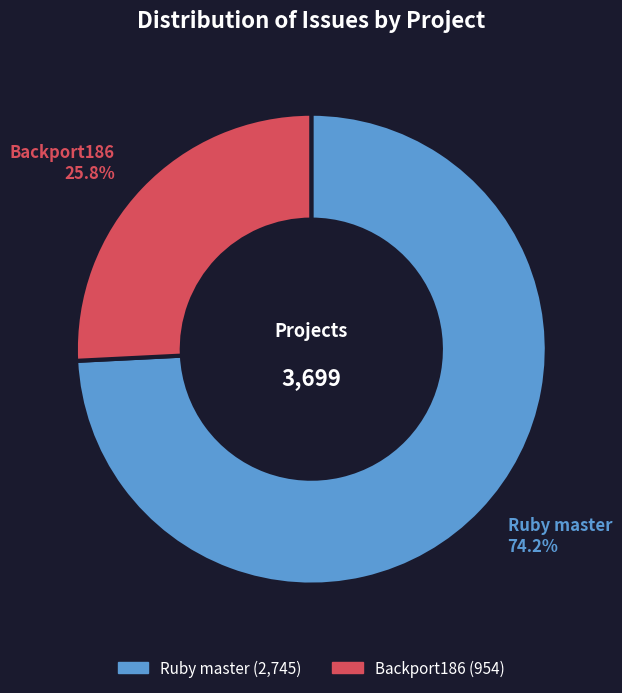

Rank the categories by value from highest to lowest.

Ruby master, Backport186